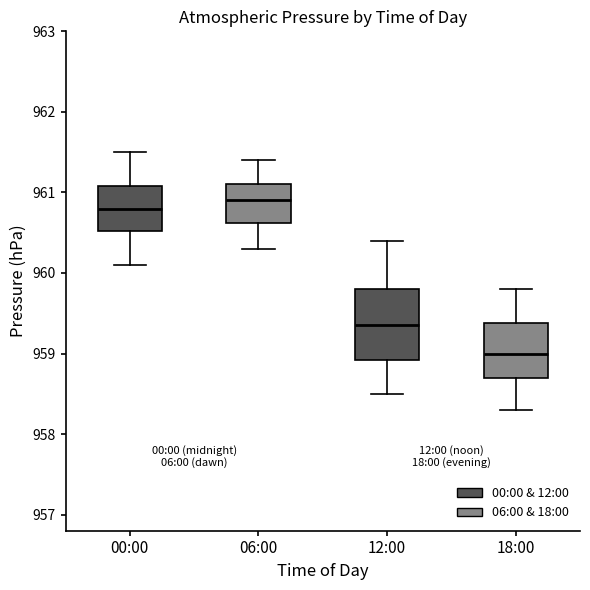

Where does the upper whisker of the box for 00:00 end on the y-axis? The values are not printed on the chart, so give them approximately, as read against the axis.

961.5